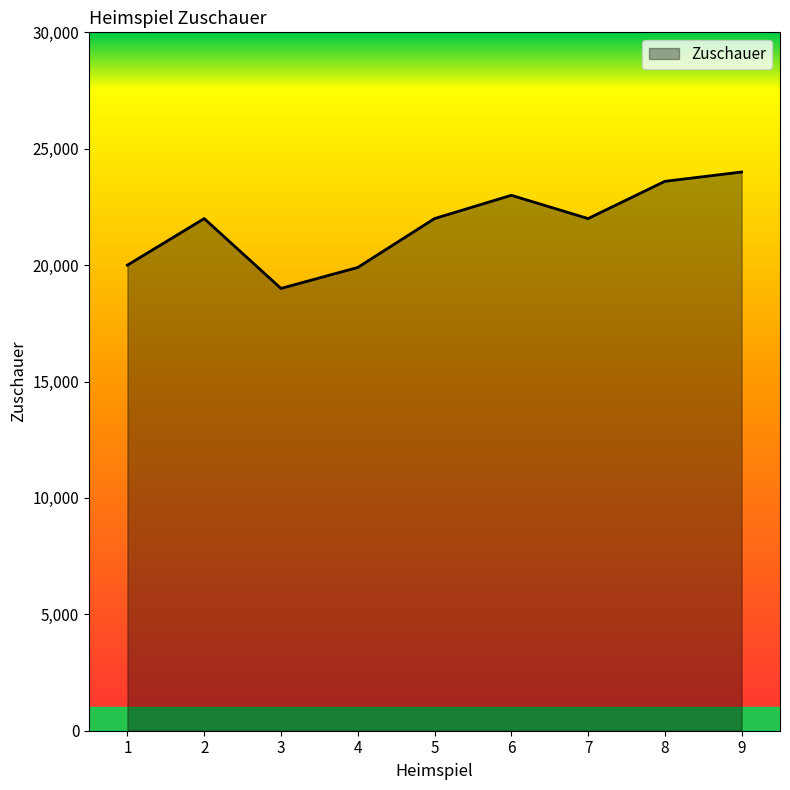

What value does the data have at 3, to the nearest 10?

19000